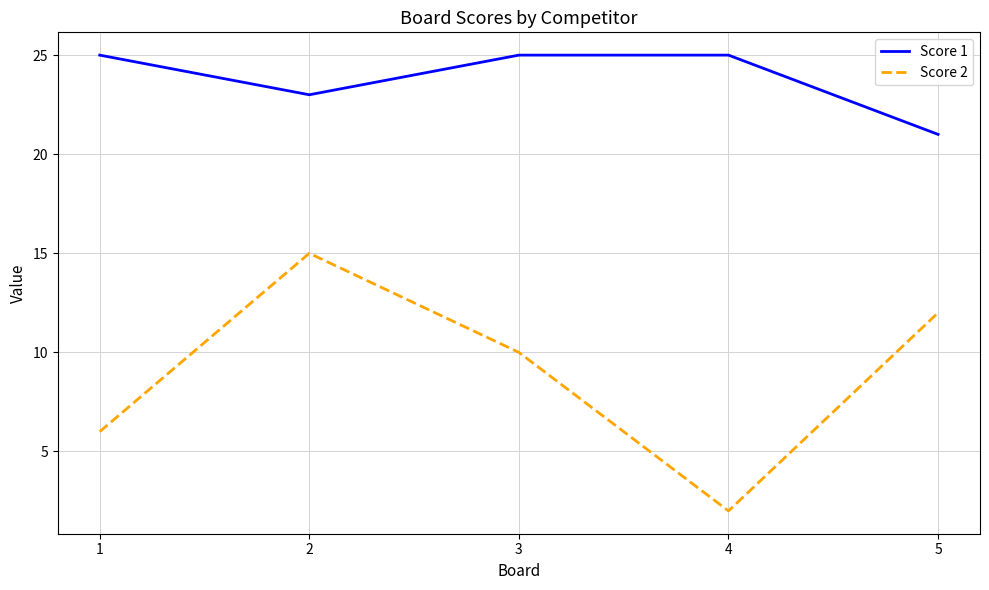

Count the number of categories in the chart.

5